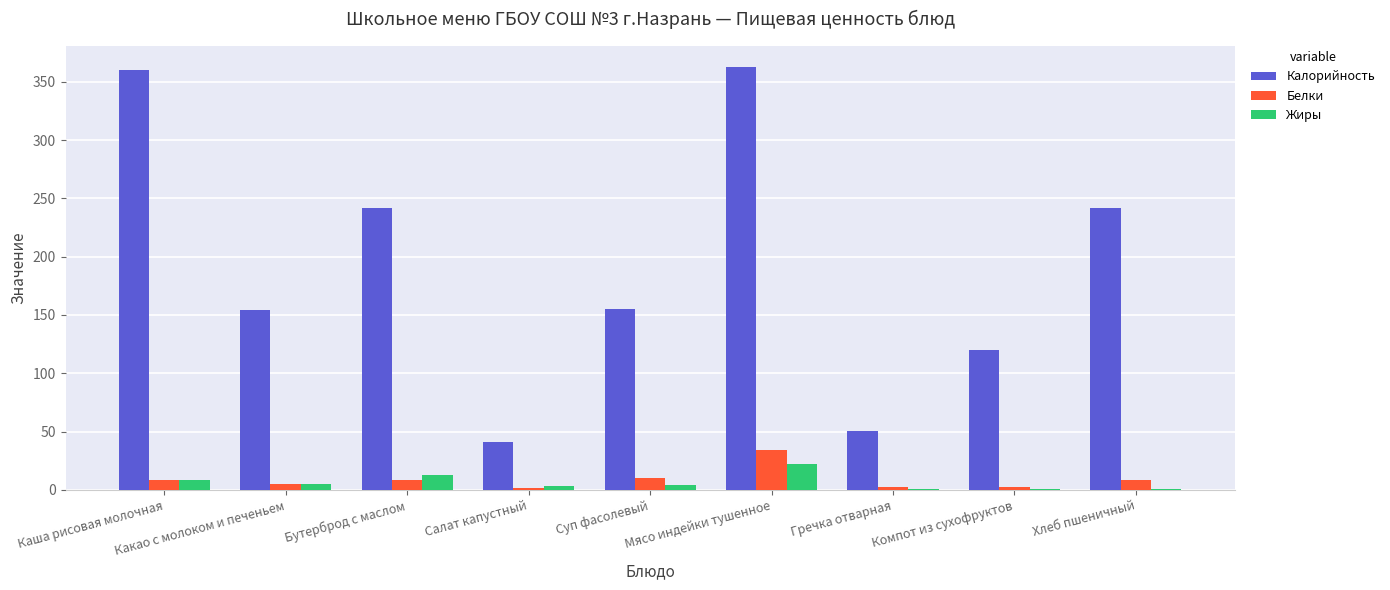

What is the difference between the Жиры values at Бутерброд с маслом and Компот из сухофруктов?

12.0